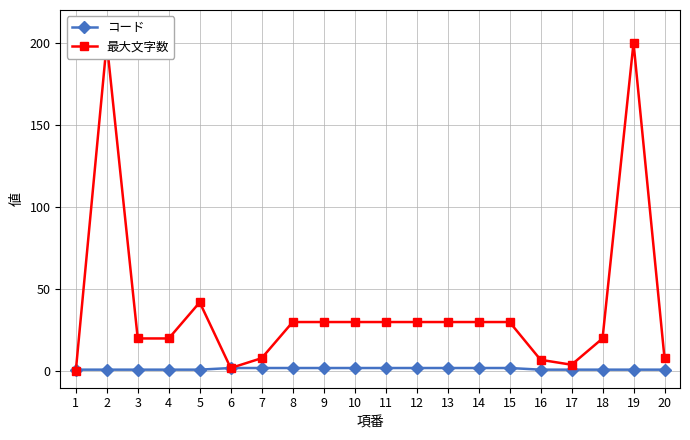

Reading left to right, extract all data points from this chart.

コード: 1	1	1	1	1	2	2	2	2	2	2	2	2	2	2	1	1	1	1	1
最大文字数: 0	200	20	20	42	2	8	30	30	30	30	30	30	30	30	7	4	20	200	8